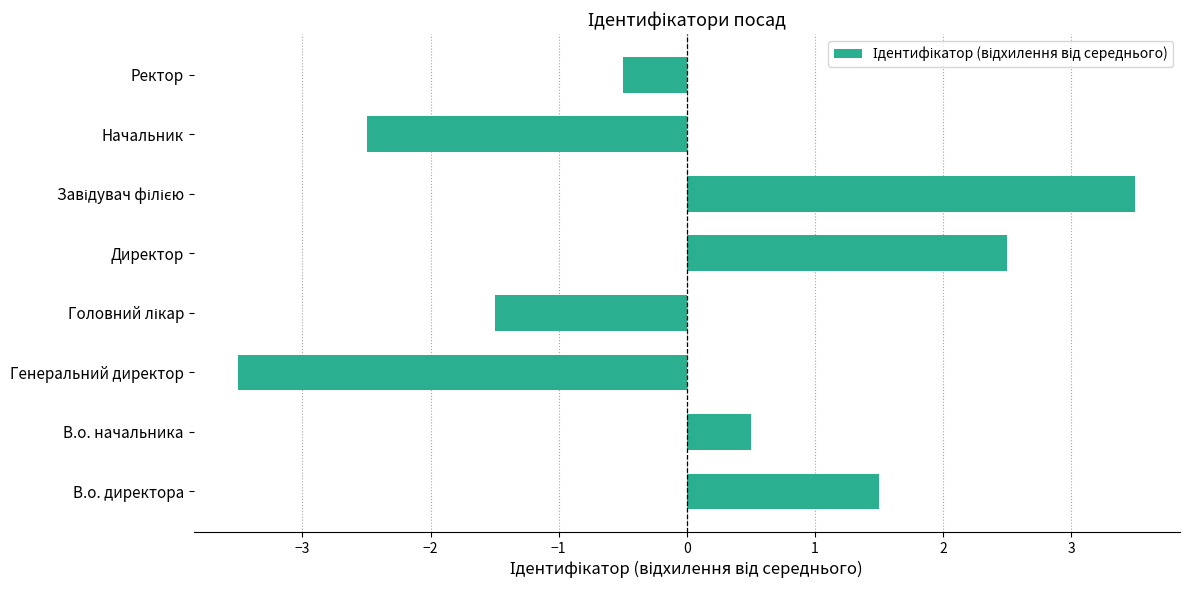

Does the chart contain stacked bars?

No